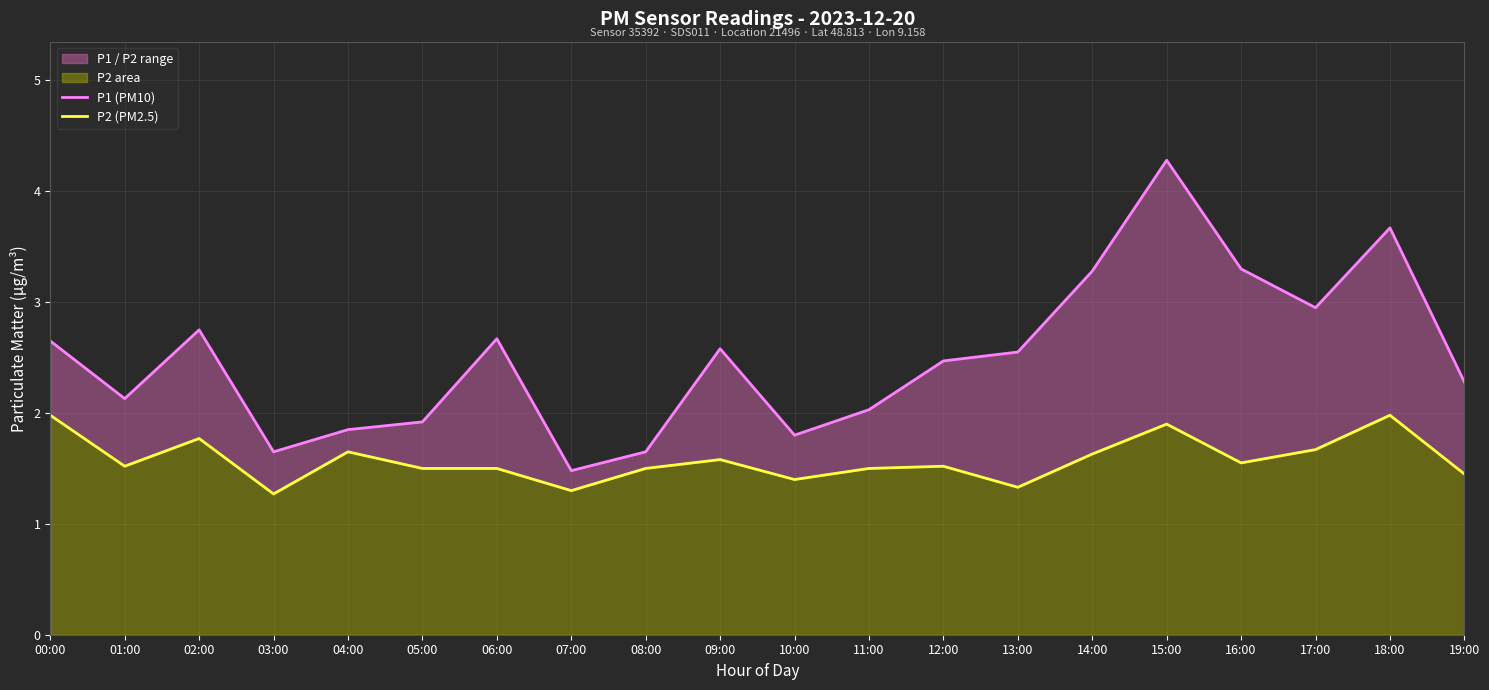

At which category does P1 (PM10) reach its first local valley?

01:00